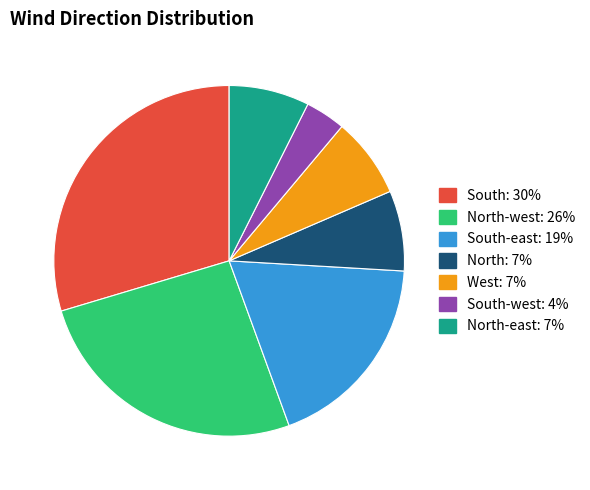

Is there a majority slice in this chart?

No